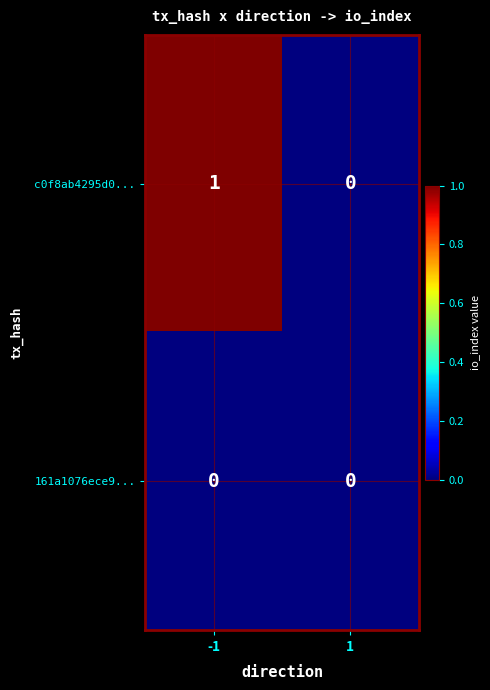

Rank the series by their maximum value, from highest to lowest.

c0f8ab4295d0..., 161a1076ece9...